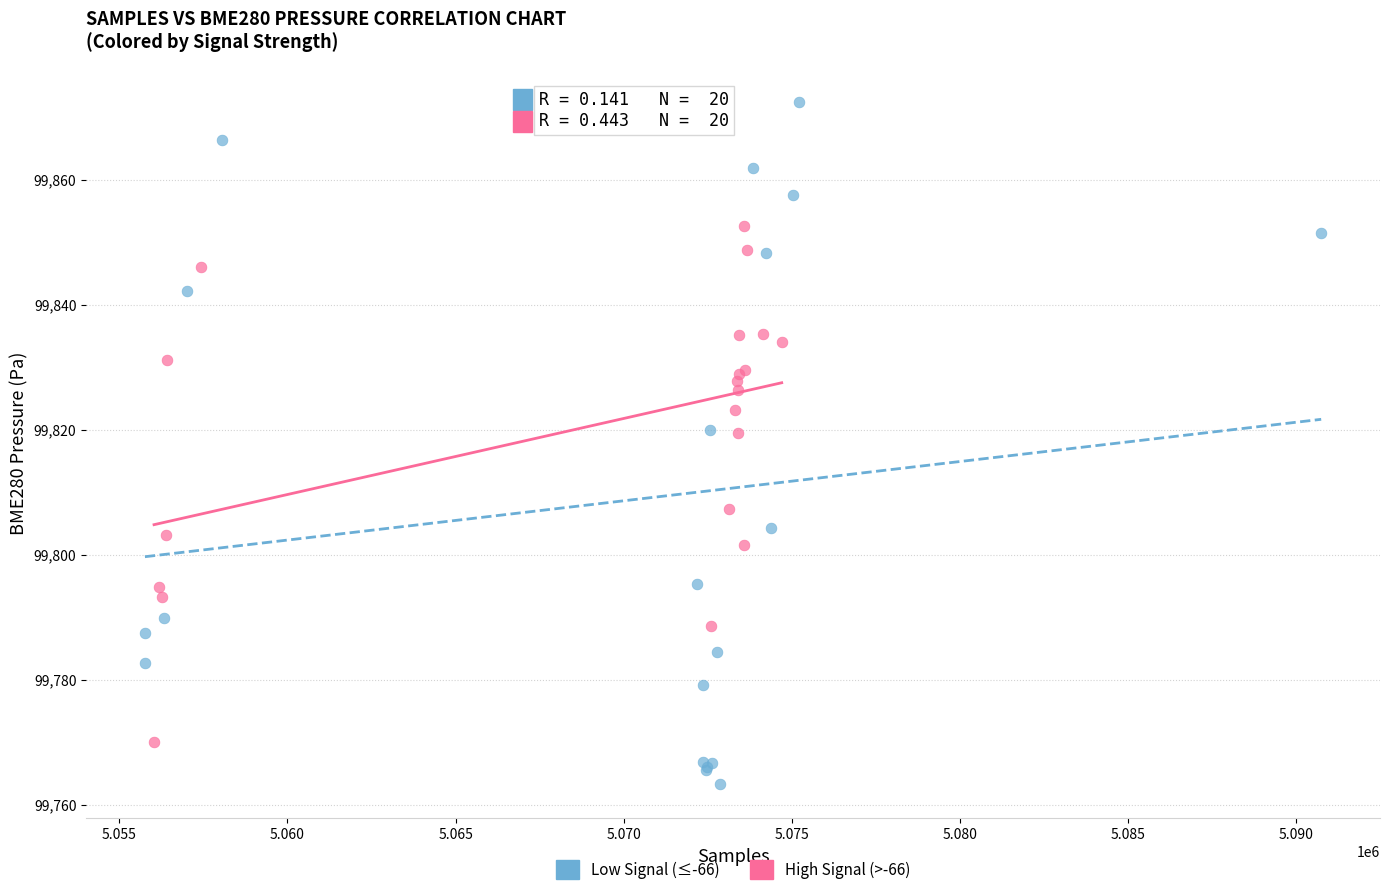

Which series contains the highest Y value?

Low Signal (≤-66)